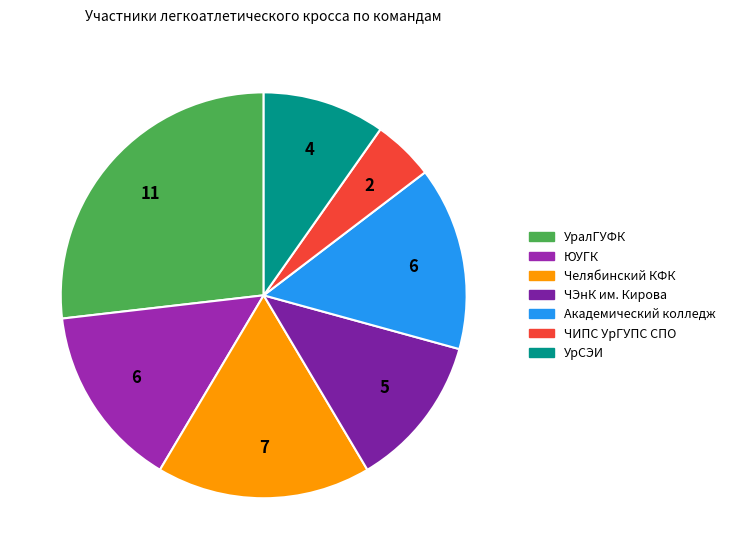

Is there any slice that represents more than half of the pie?

No